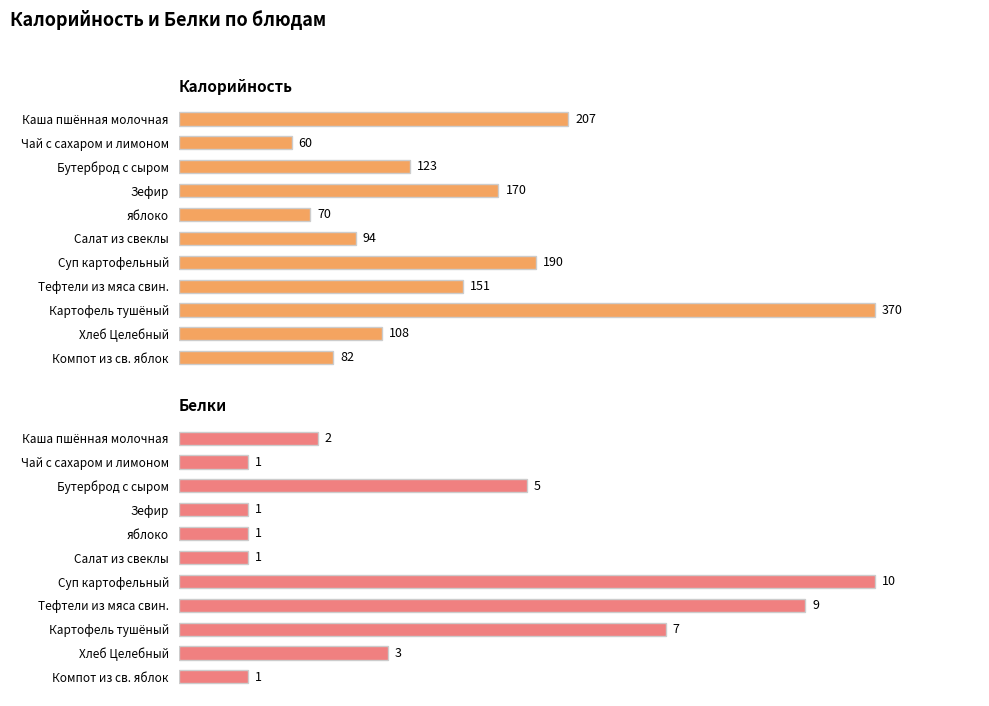

What is the value of the Калорийность bar at the 3rd from the left?

123